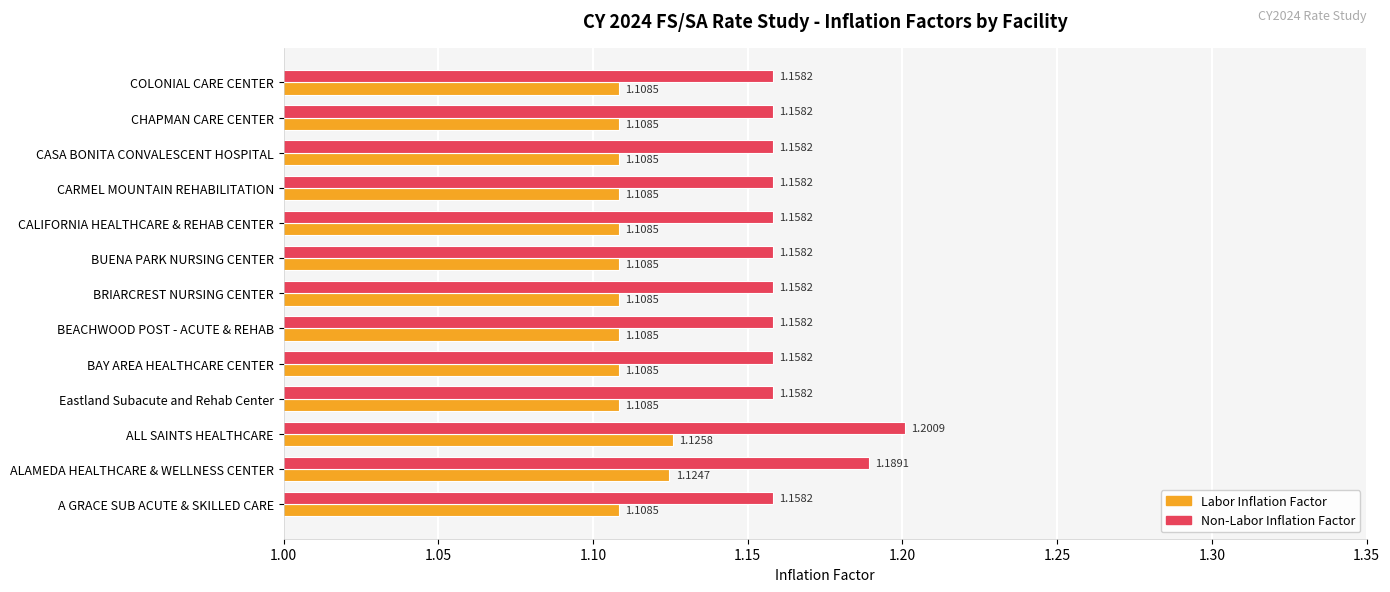

Which series has the largest total across all categories?

Non-Labor Inflation Factor